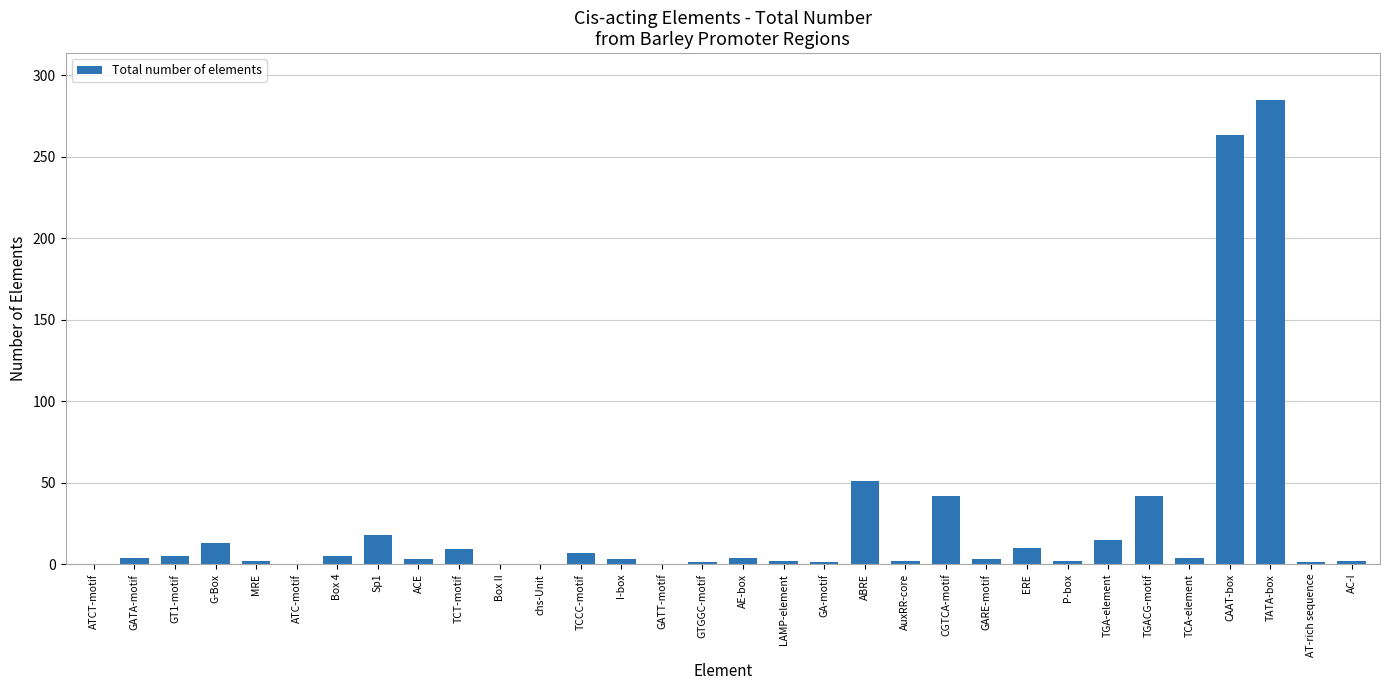

Which has a higher value, TCT-motif or GATT-motif?

TCT-motif